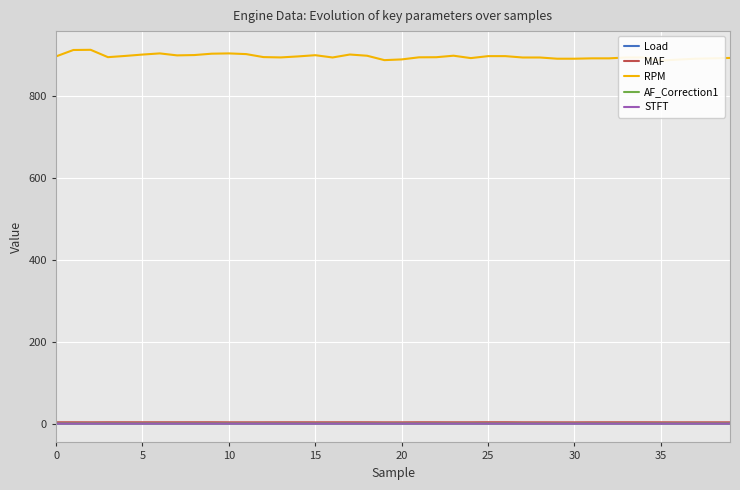

Where is Load nearest to the value 0?

39